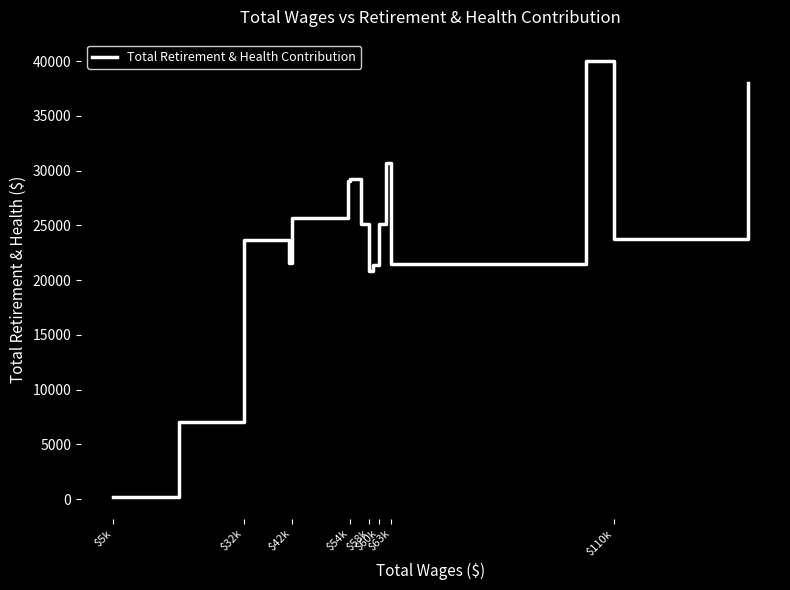

What is the difference between the maximum and minimum values?

39747